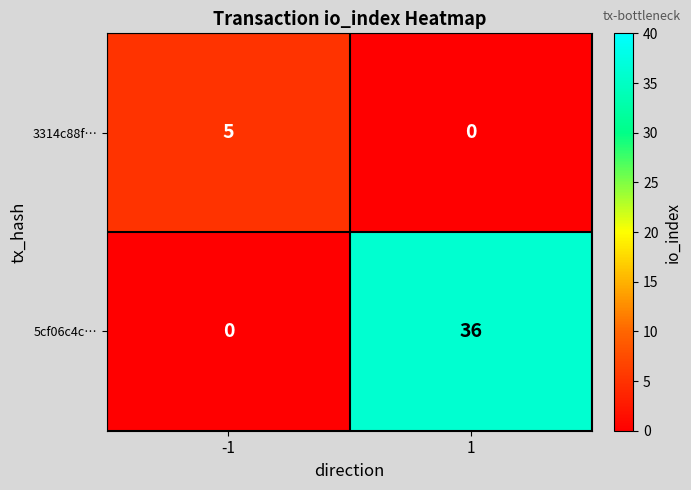

Which series has the widest spread of values?

5cf06c4c…